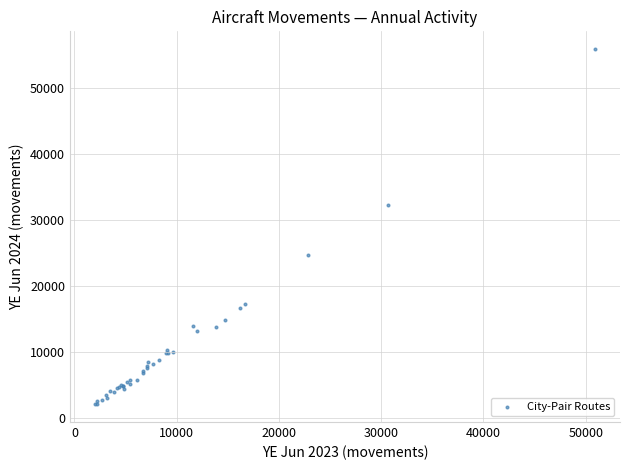

What Y value in the scatter plot is closest to 28970?

32310